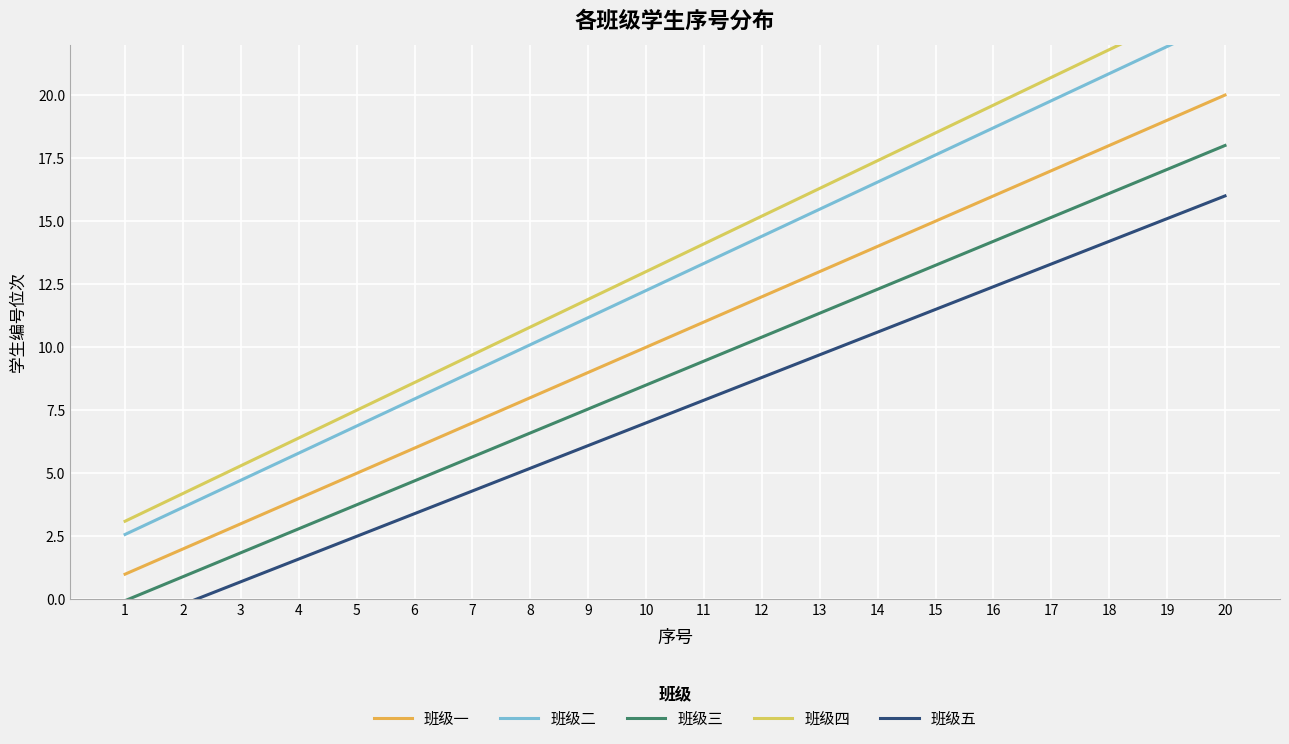

What is the value of the 班级四 point at the 5th from the left?

7.5